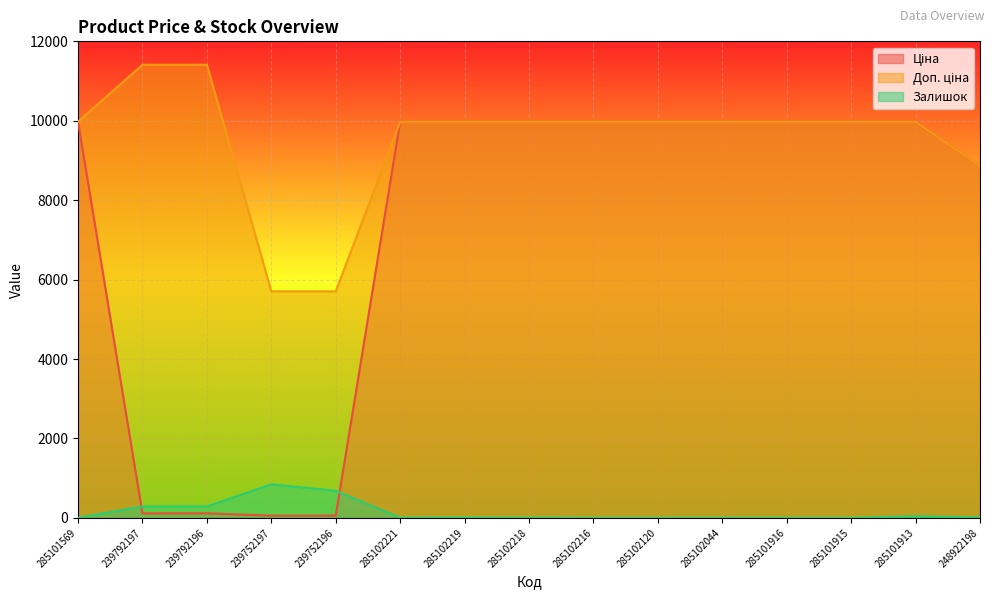

How many lines are shown in the chart?

3